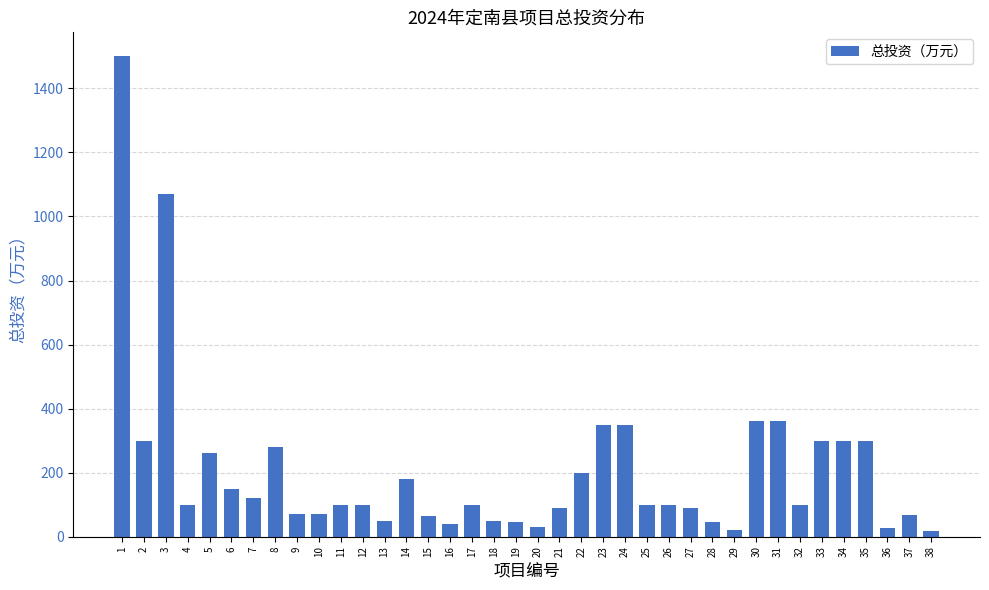

Is it true that the value at 31 is 360?

True